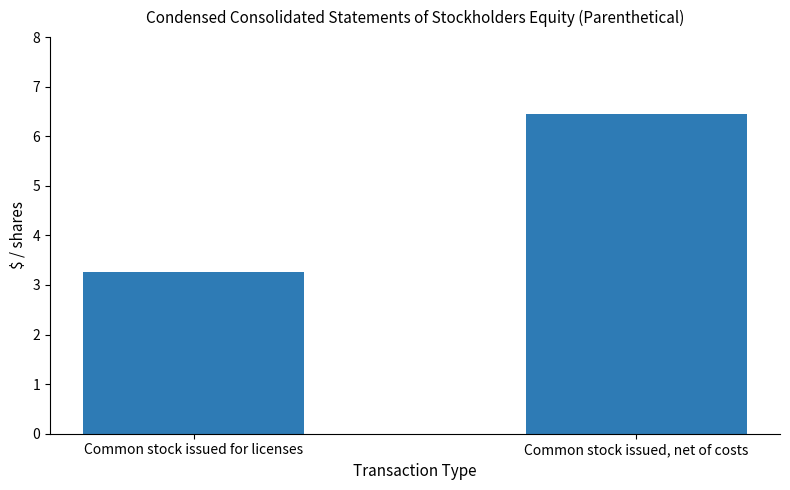

True or false: the data shows 1.4 at Common stock issued for licenses.

False